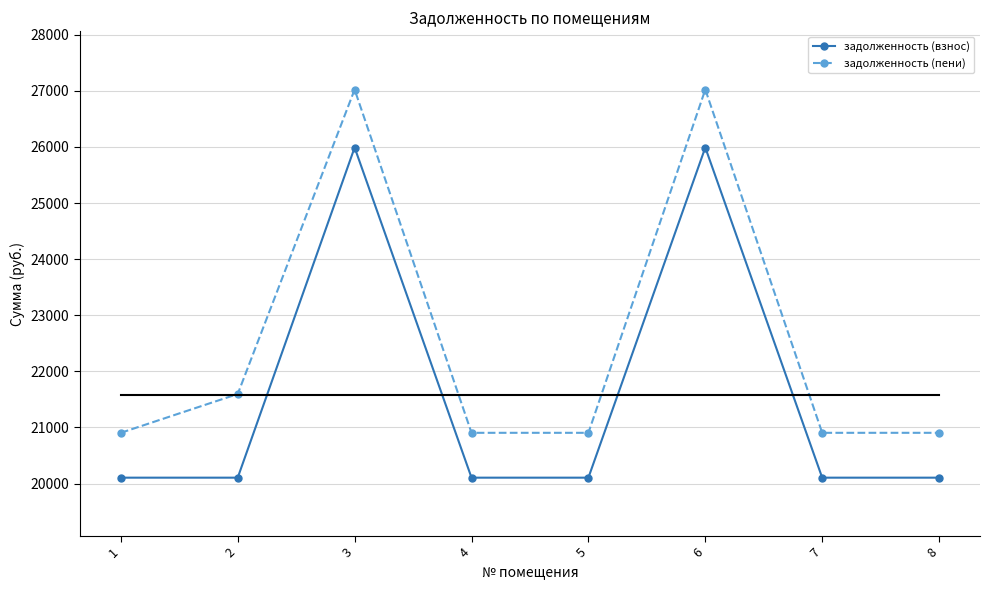

How many lines are shown in the chart?

2